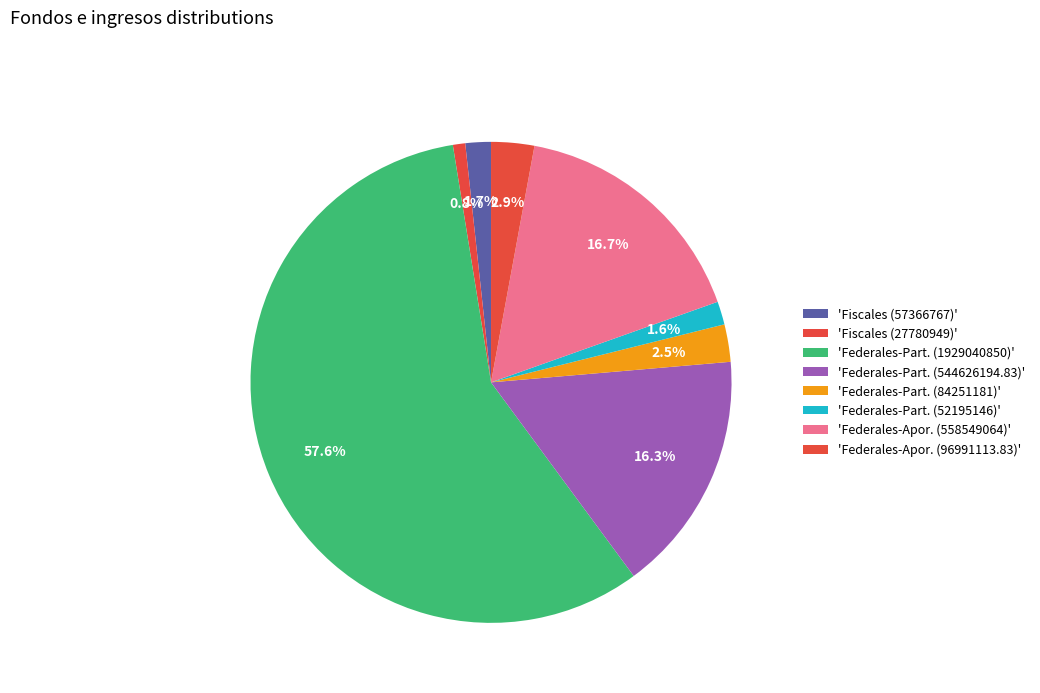

How many slices are in this pie chart?

8